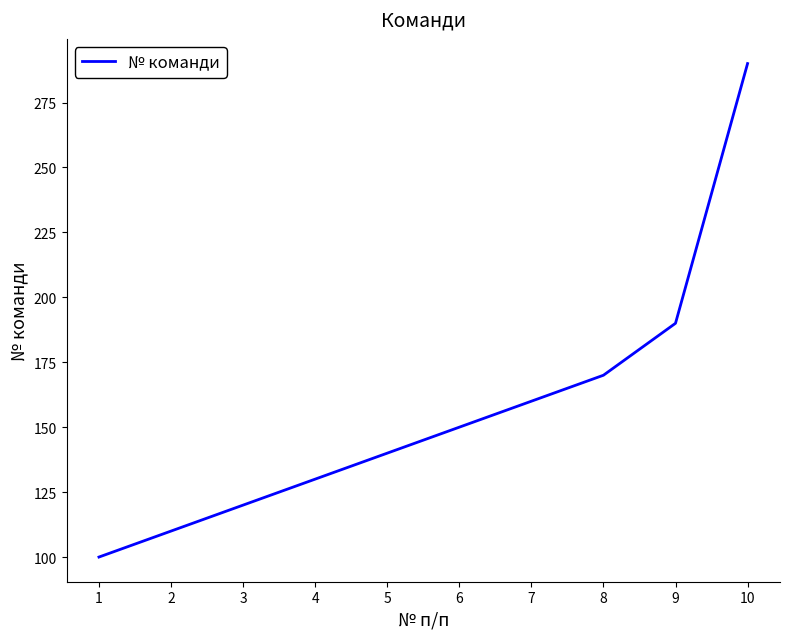

Approximately how many times larger is the value at 8 compared to 4?

1.3